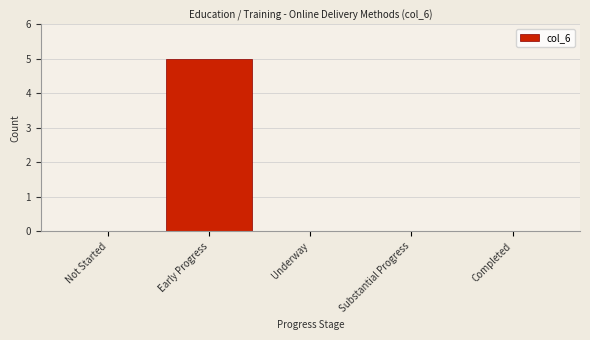

Reading left to right, what are all the values shown in this chart?

Not Started=0	Early Progress=5	Underway=0	Substantial Progress=0	Completed=0